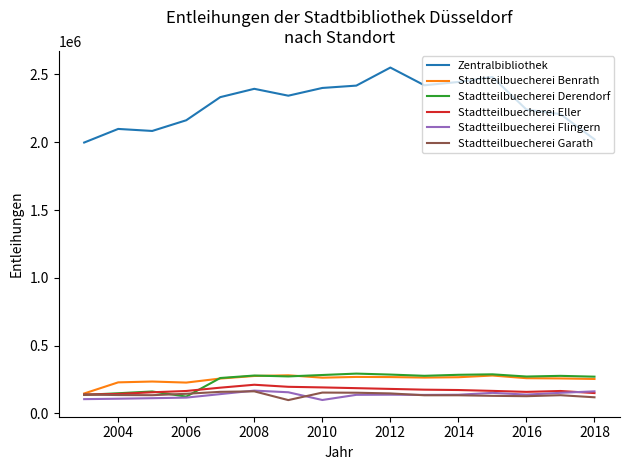

At how many categories does at least one series exceed 1305394?

16